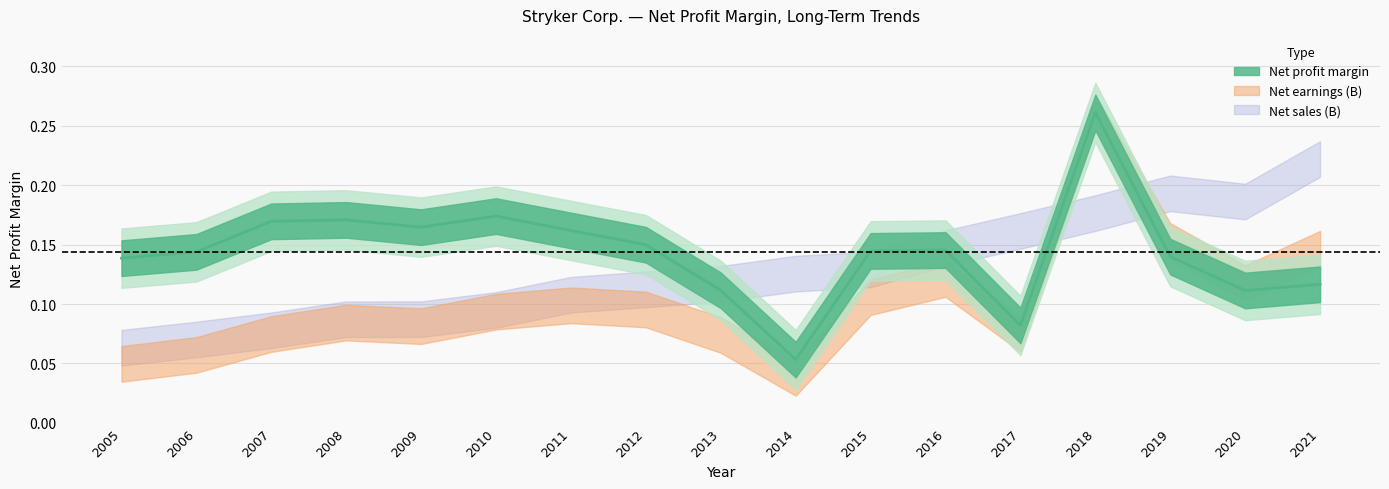

Which category has the lowest value in the Net earnings (B) series?

2014